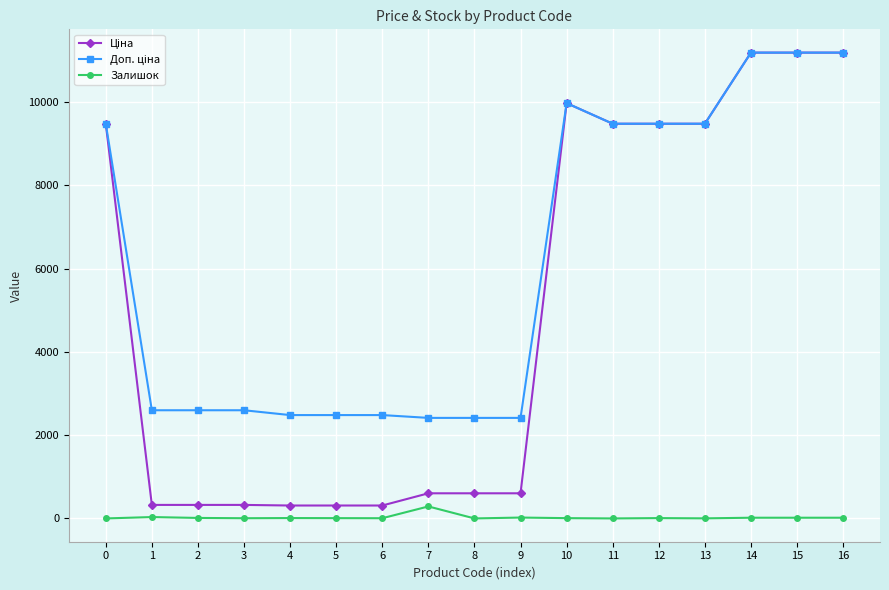

What is the value of the Залишок point at the 8th from the left?

288.0